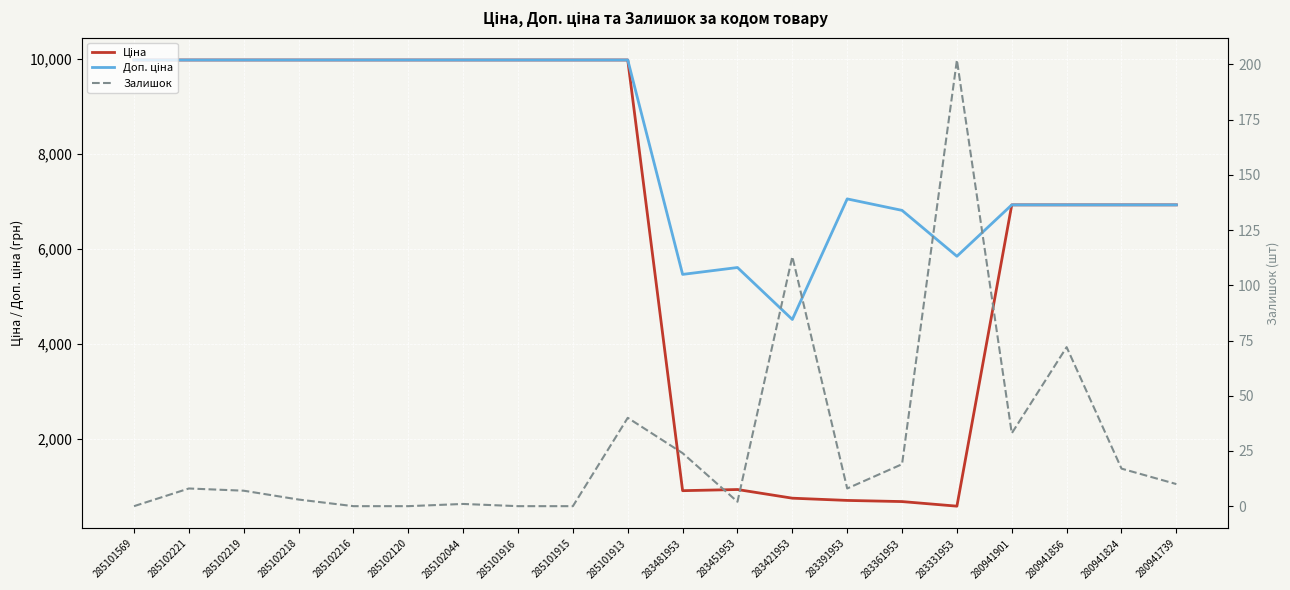

What is the label of the 19th point from the right?

285102221